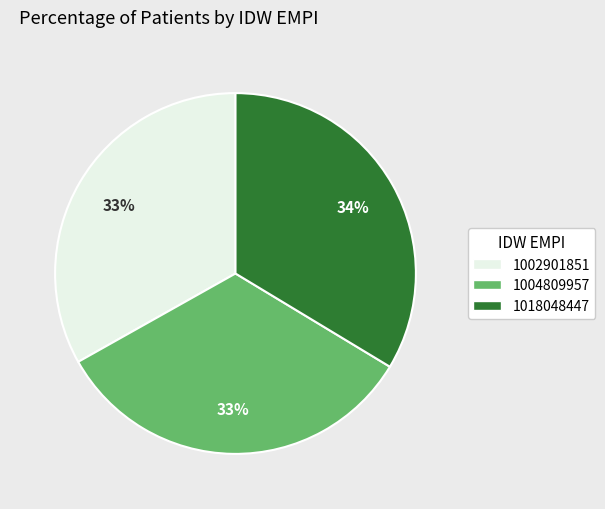

What percentage is the 1004809957 slice, to the nearest percent?

33%